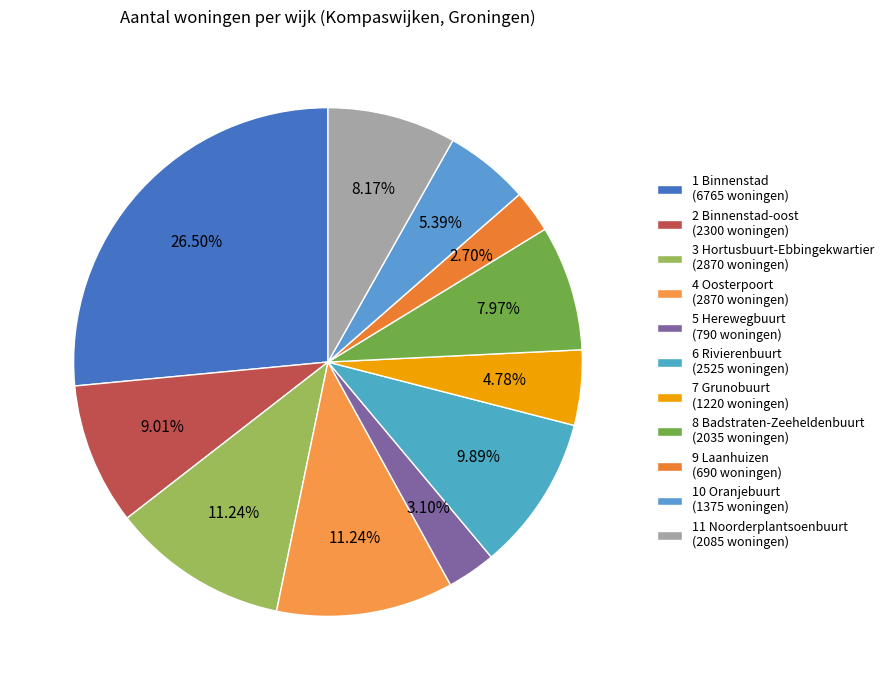

What is the change in value from 1 Binnenstad to 10 Oranjebuurt?

-5390